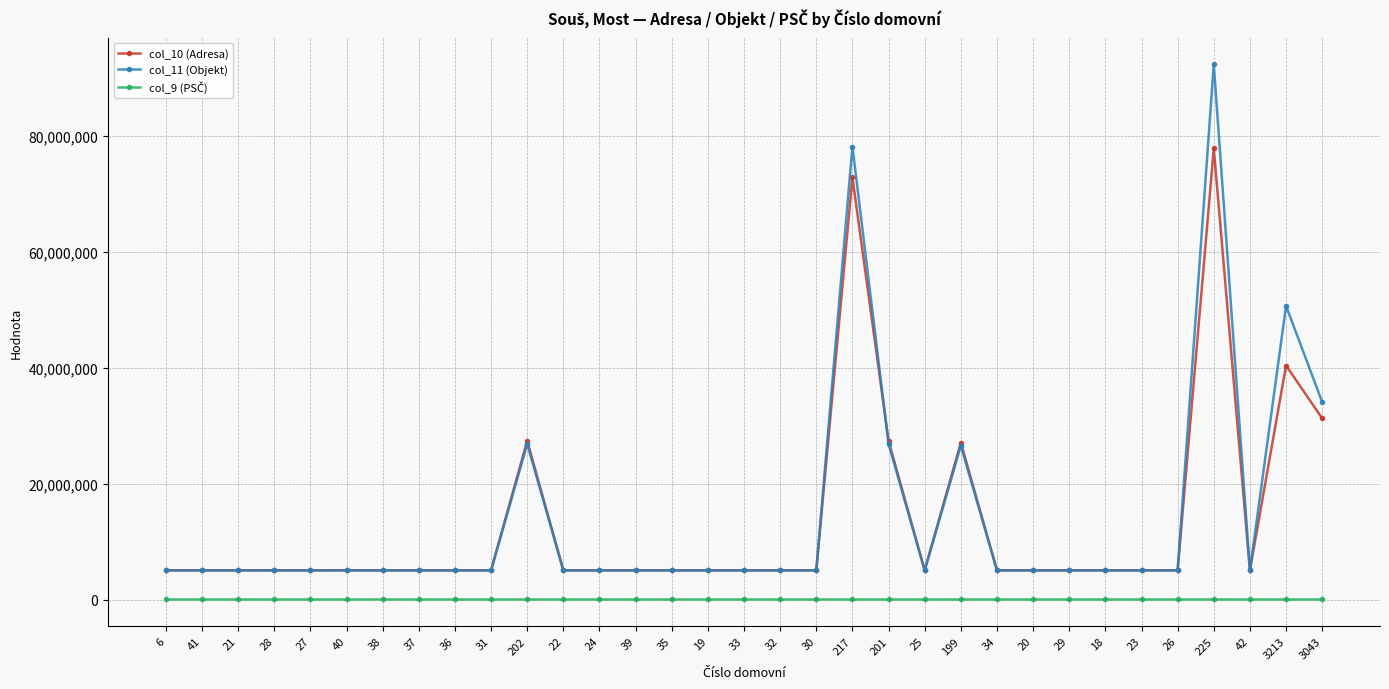

How many lines are shown in the chart?

3